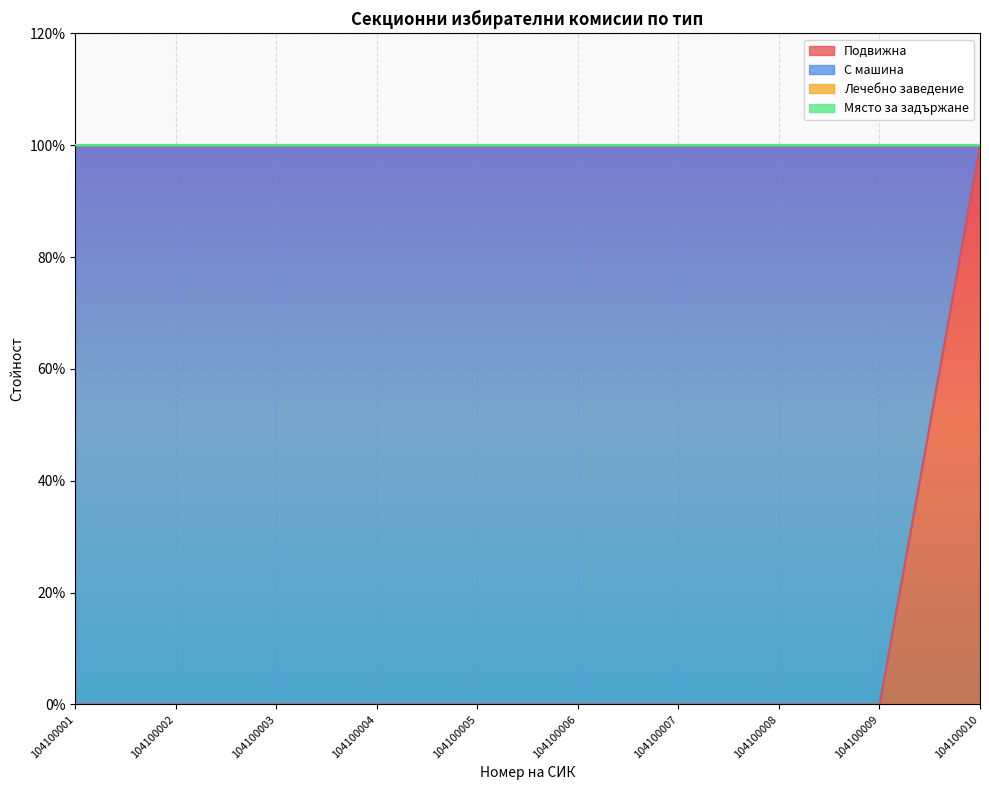

Rank the series at 104100001 from highest to lowest value.

С машина, Подвижна, Лечебно заведение, Място за задържане